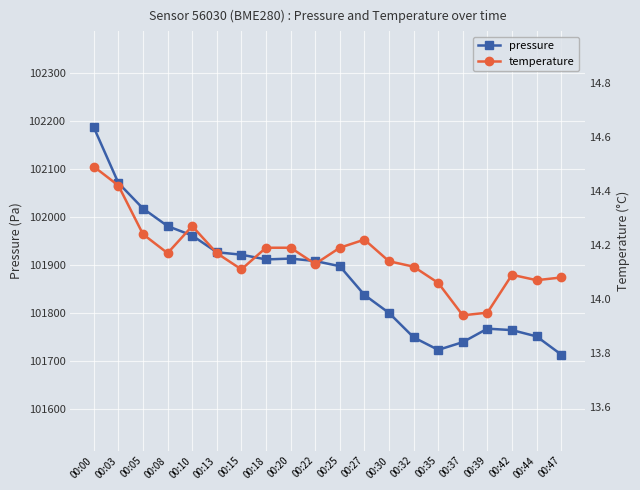

Which series has the widest spread of values?

pressure